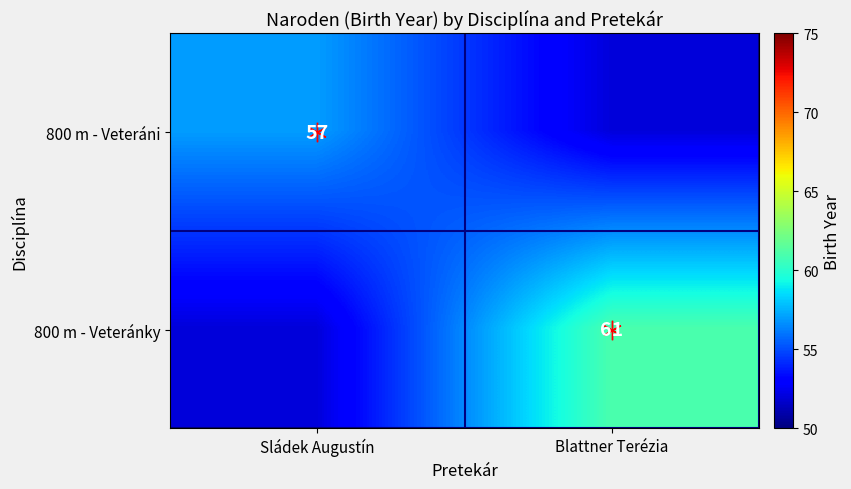

What is the difference between the maximum and minimum values in the 800 m - Veteráni series?

5